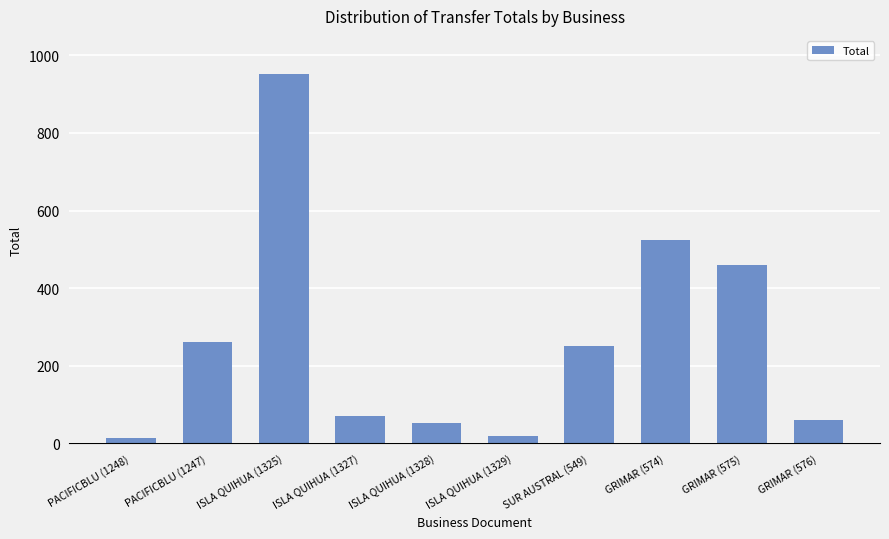

Reading left to right, transcribe all the data shown in this chart.

14.0	262.0	952.7	69.9	52.7	19.7	250.1	524.7	459.5	60.5